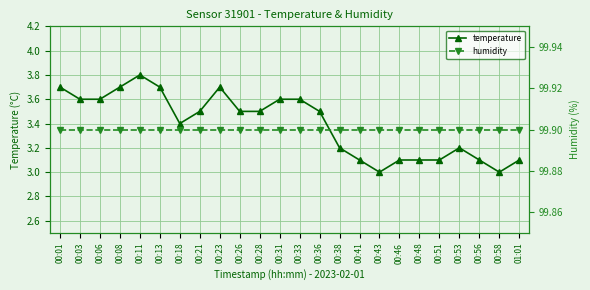

At which label does humidity reach its peak?

00:01